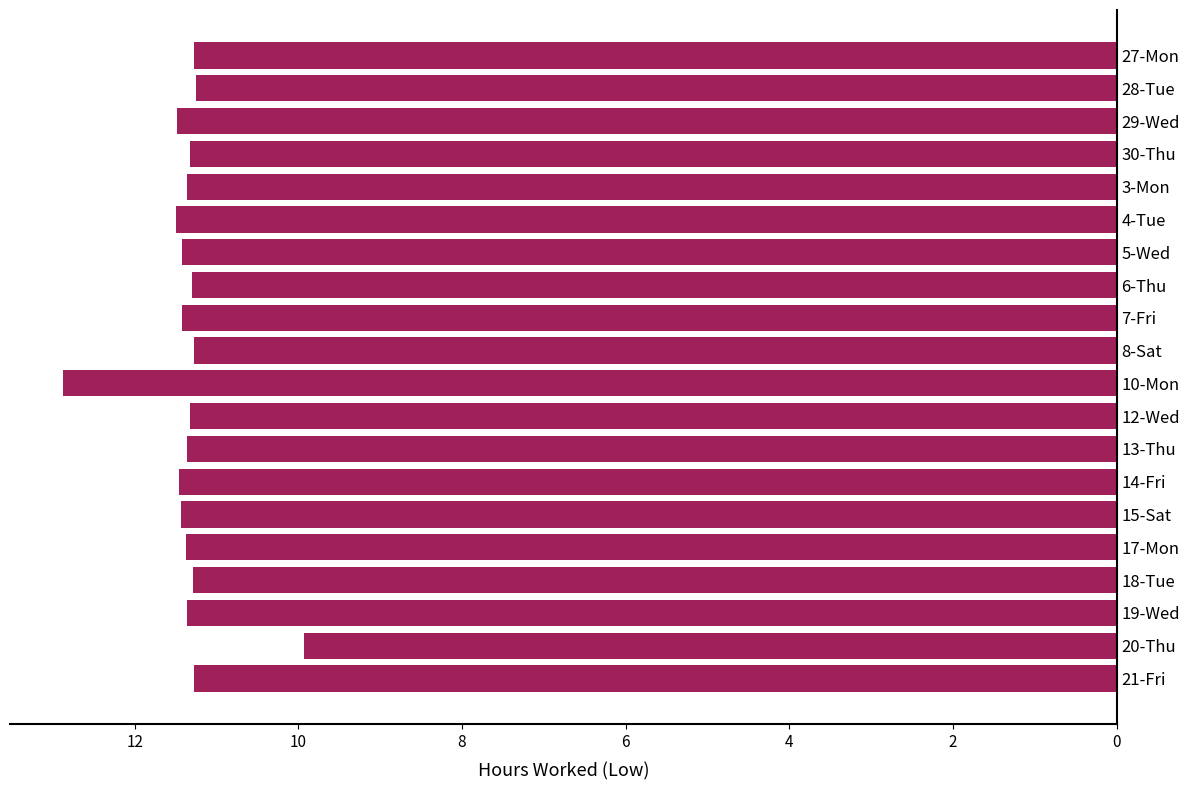

What value does the data have at 14-Fri?

11.5